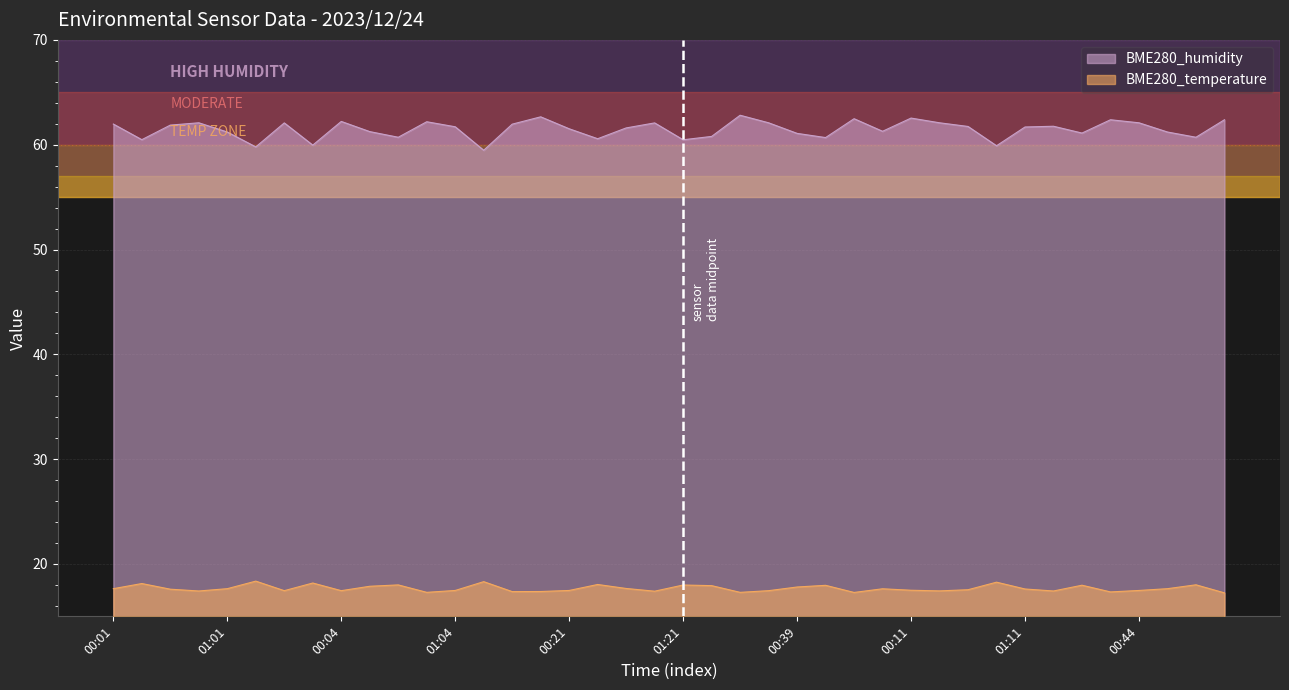

List the labels in order of BME280_temperature value, largest first.

01:16, 01:19, 00:56, 01:38, 00:16, 00:36, 01:14, 00:34, 01:21, 00:14, 00:54, 01:36, 00:19, 00:39, 00:51, 00:01, 01:01, 00:59, 01:24, 01:11, 00:31, 00:41, 00:11, 01:04, 00:21, 00:44, 01:31, 00:04, 00:24, 00:26, 00:46, 01:26, 01:06, 00:06, 01:34, 00:29, 00:49, 00:09, 01:09, 01:29